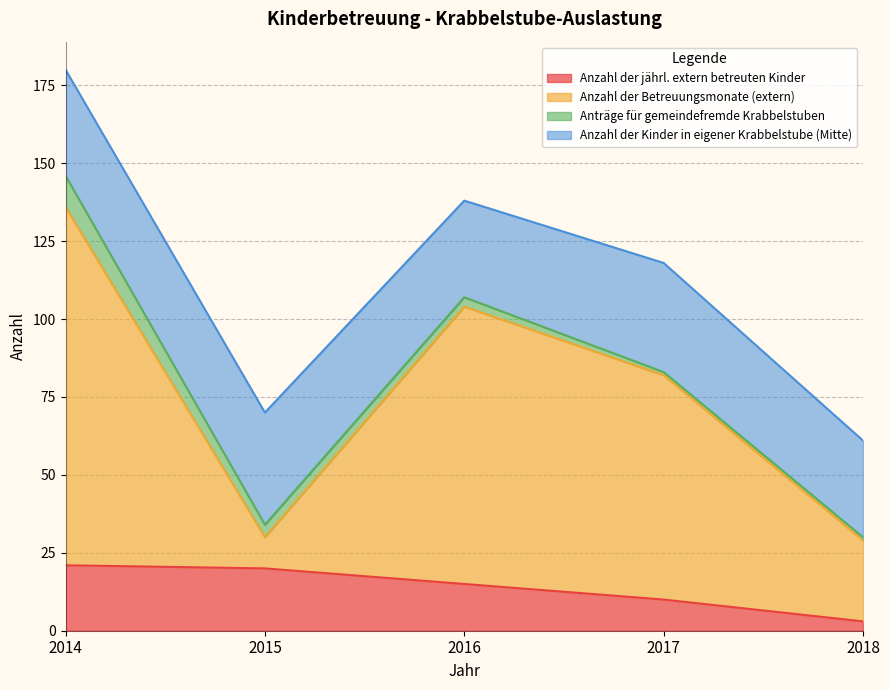

At which category is the sum across all series the highest?

2014